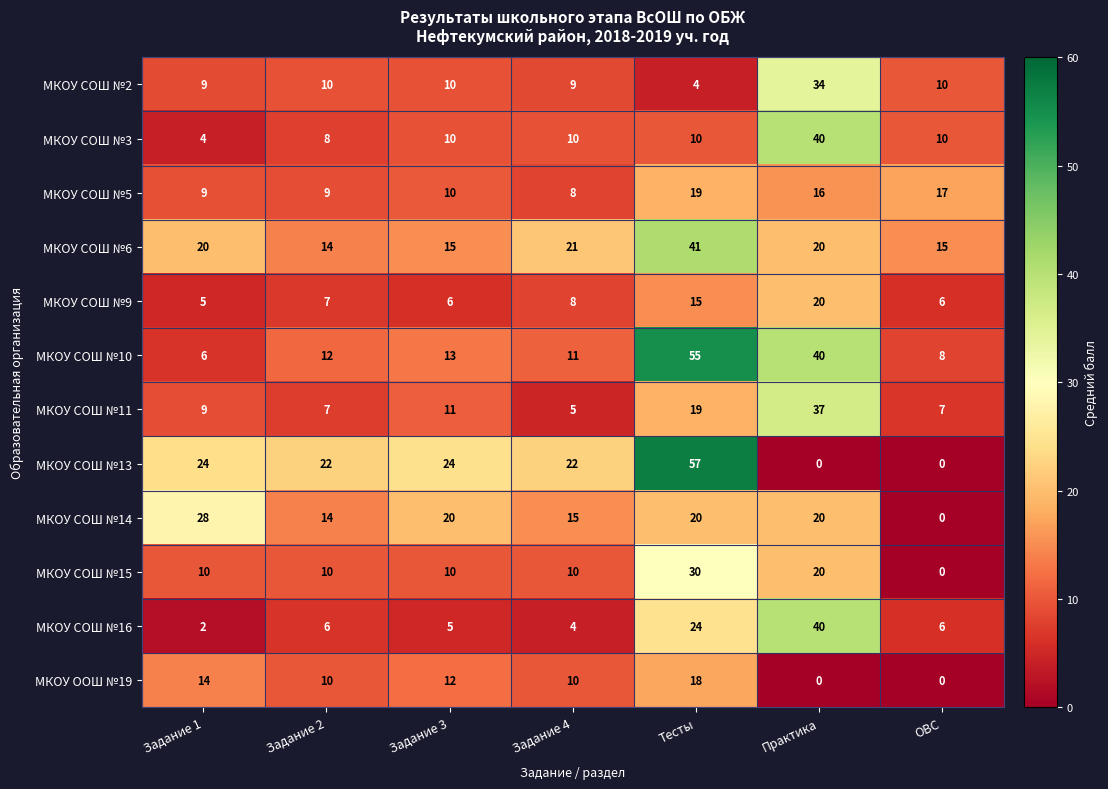

At which label is МКОУ СОШ №9 closest to 12?

Тесты